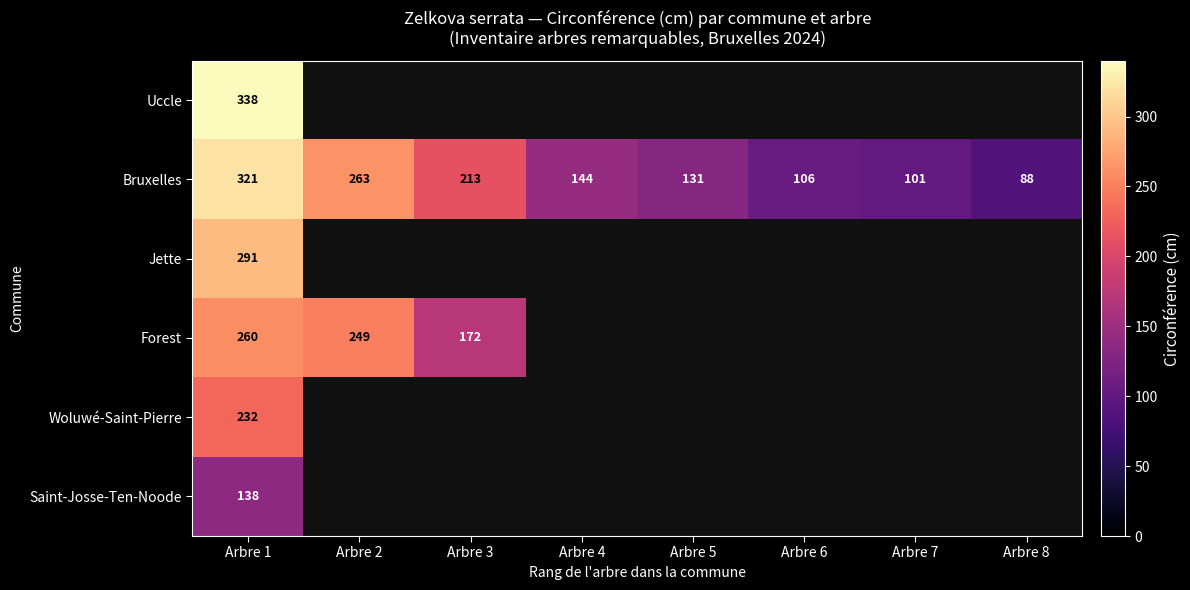

What is the highest value of the Bruxelles series?

321